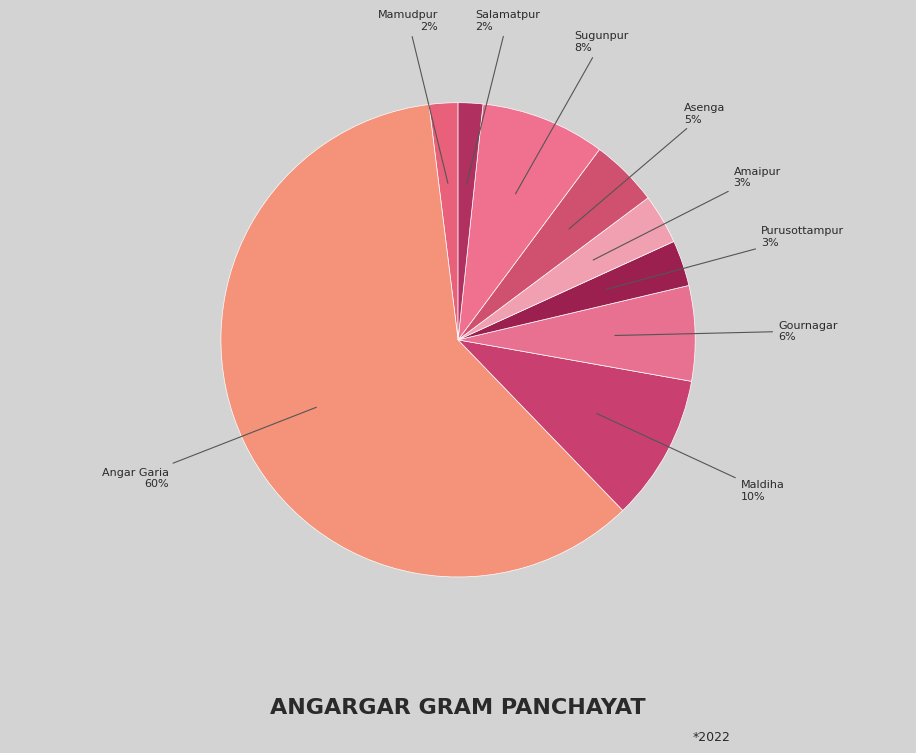

What is the smallest slice in the pie chart?

Salamatpur